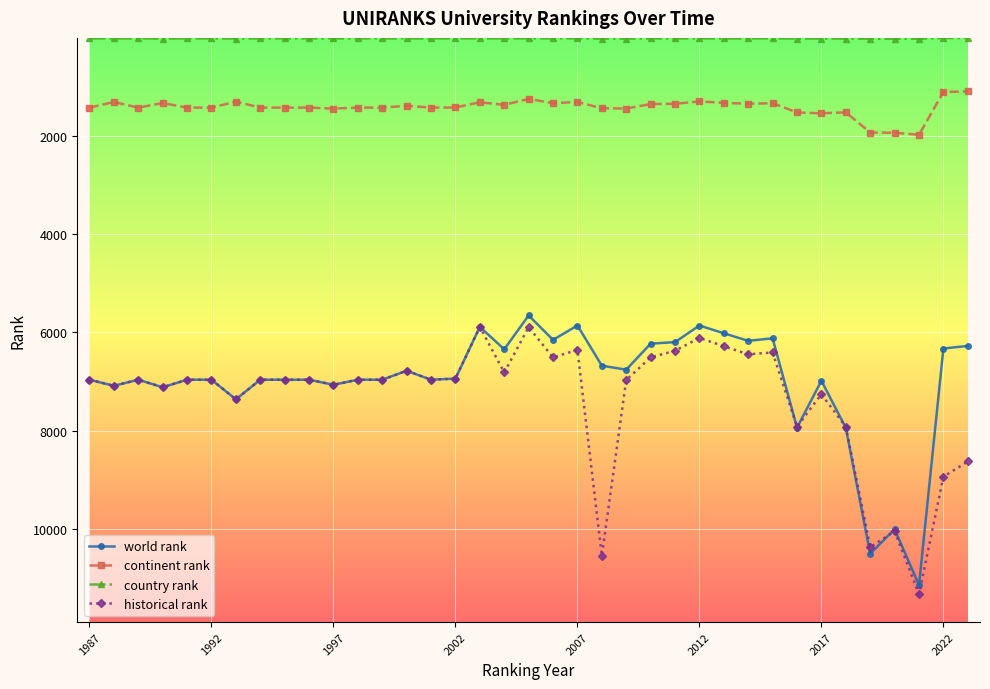

True or false: continent rank and world rank intersect in this chart.

False